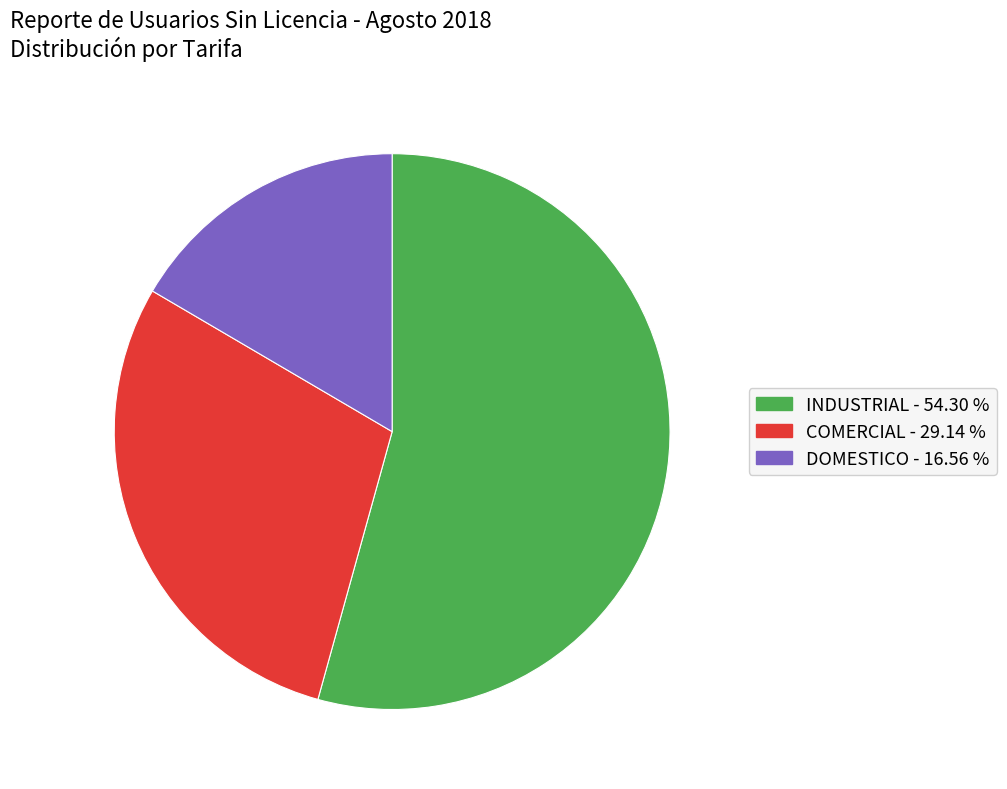

Which slice is the smallest?

DOMESTICO